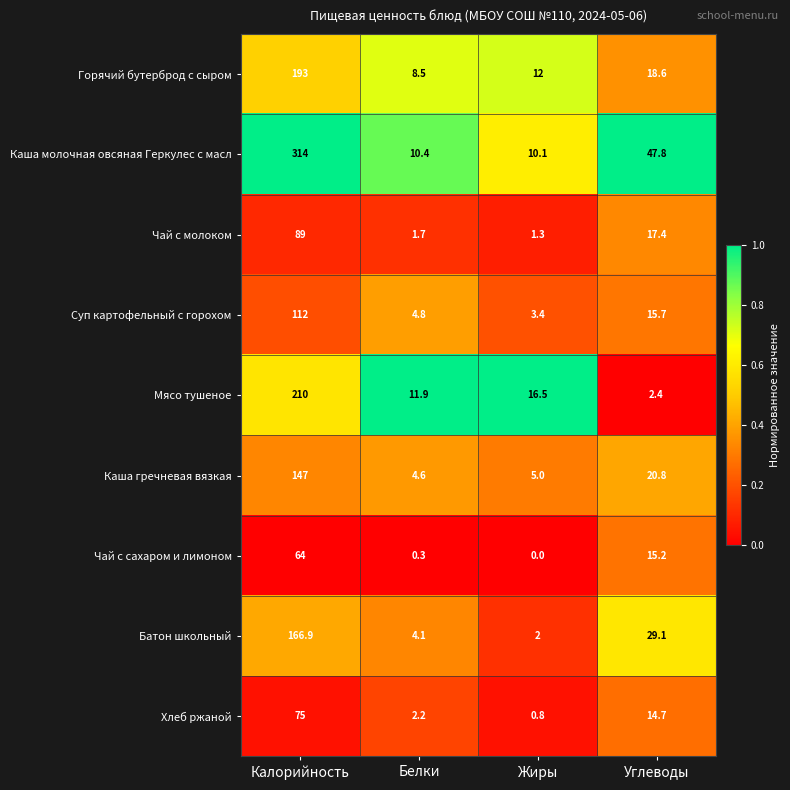

How many categories are shown in the chart?

4